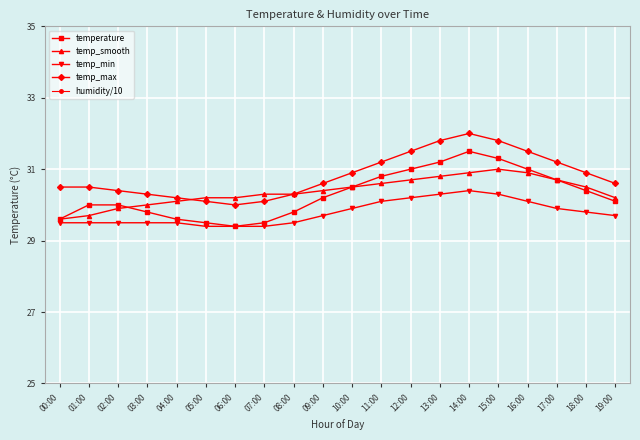

What is the value of the temperature point at the 1st from the left?

29.6